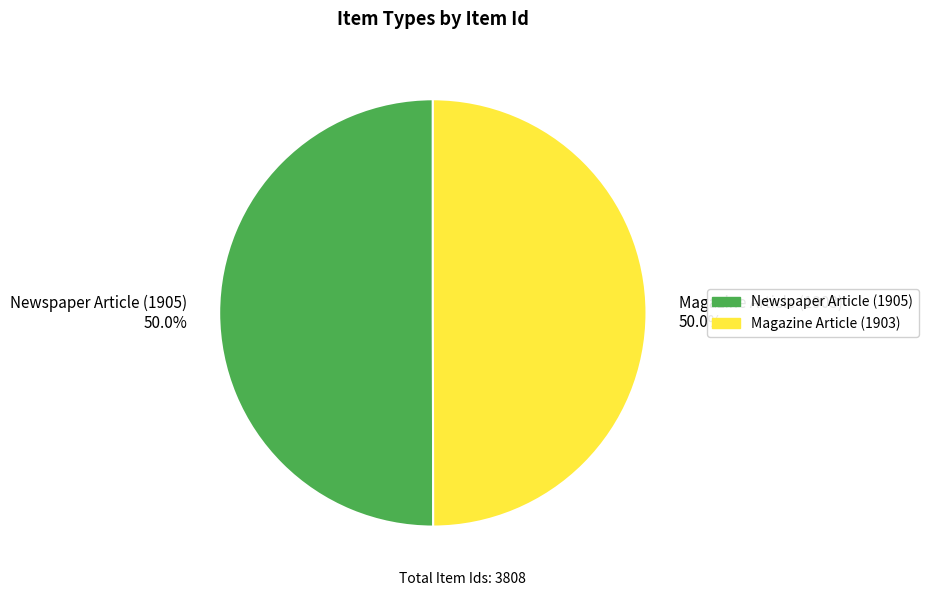

What is the total percentage of Magazine Article (1903) and Newspaper Article (1905)?

100.0%